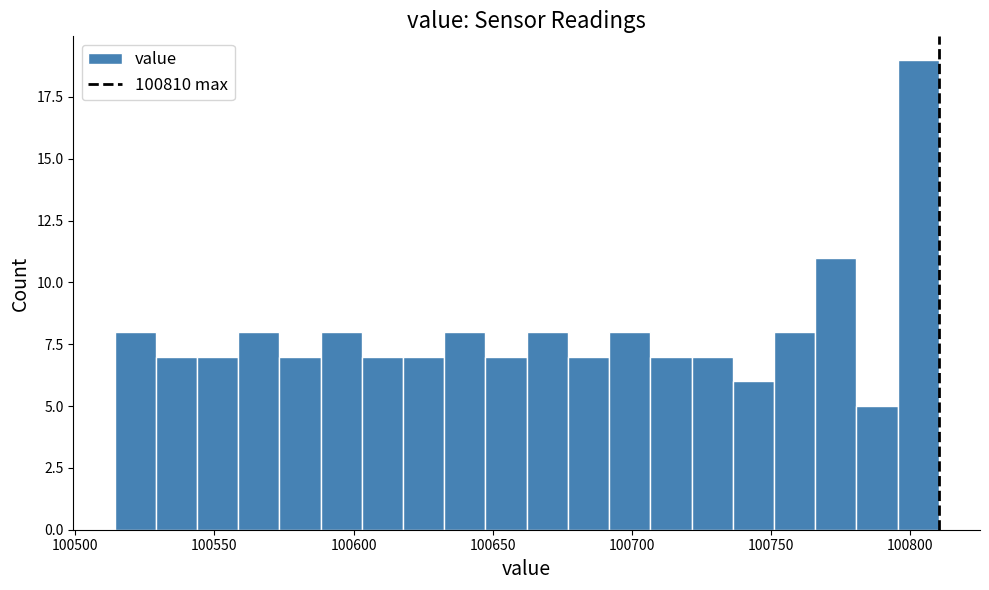

Read against the x-axis, roughly where is the centre of the tallest bar?

100805